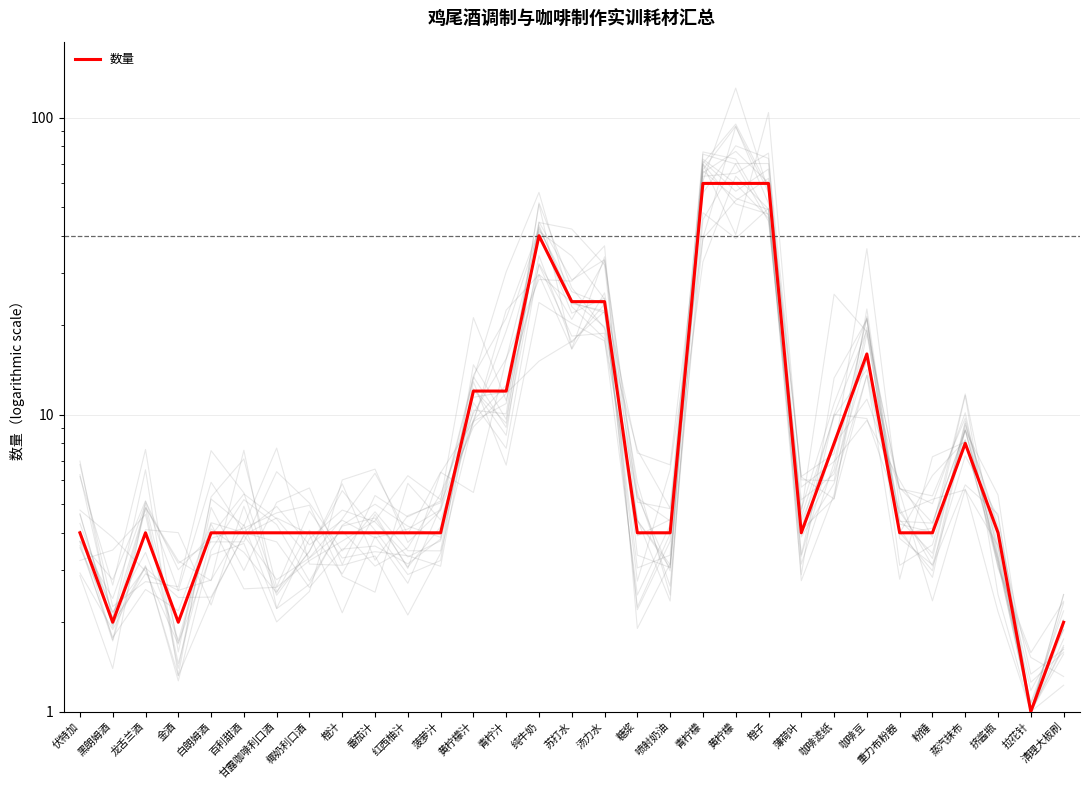

Rank the categories by value from highest to lowest.

青柠檬, 黄柠檬, 橙子, 纯牛奶, 苏打水, 汤力水, 咖啡豆, 黄柠檬汁, 青柠汁, 咖啡滤纸, 蒸汽抹布, 伏特加, 龙舌兰酒, 白朗姆酒, 百利甜酒, 甘露咖啡利口酒, 椰奶利口酒, 橙汁, 番茄汁, 红西柚汁, 菠萝汁, 糖浆, 喷射奶油, 薄荷叶, 重力布粉器, 粉锤, 挤酱瓶, 黑朗姆酒, 金酒, 清理大板刷, 拉花针